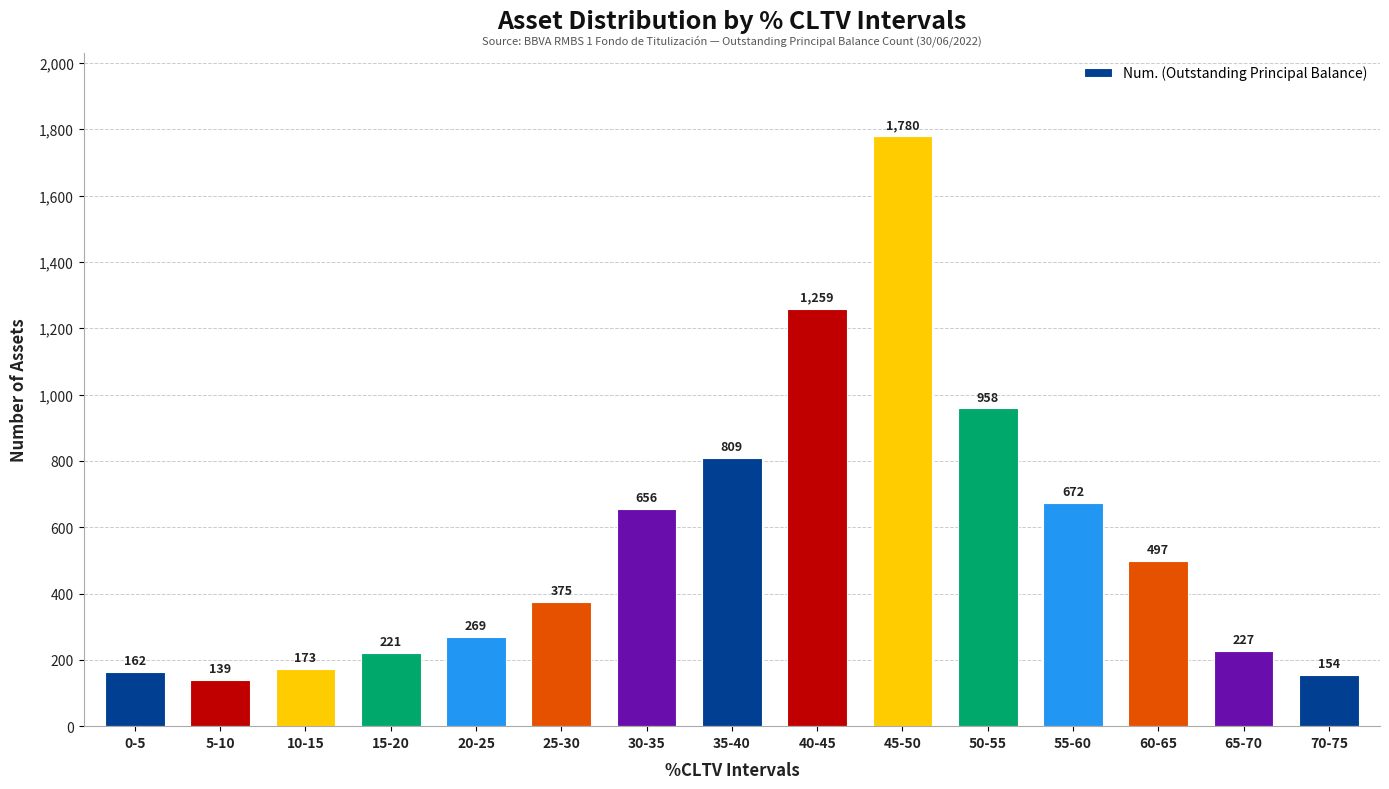

Where is the data nearest to the value 959?

50-55